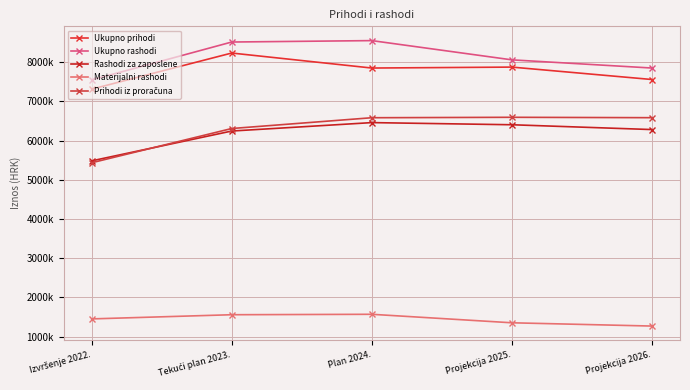

At which category does the chart reach its minimum across all series?

Projekcija 2026.